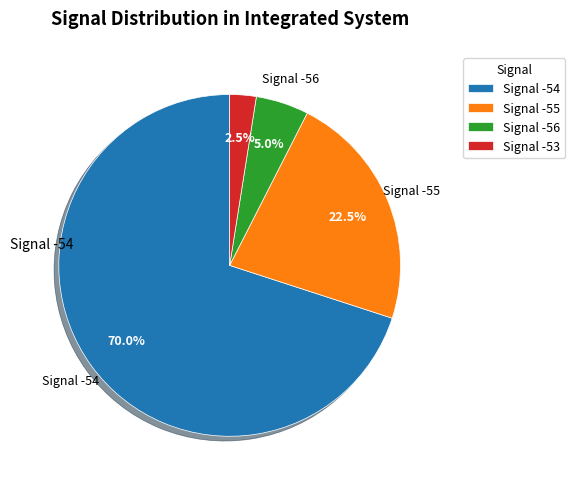

Between Signal -54 and Signal -55, which is larger?

Signal -54